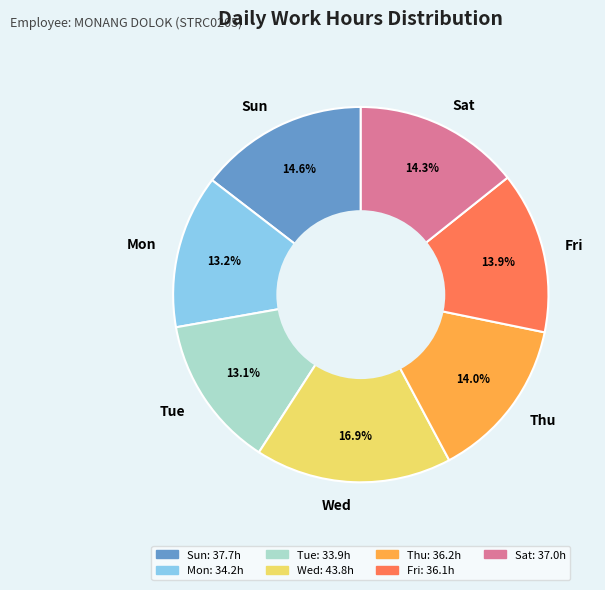

How much of the chart is everything except Fri?

86.1%